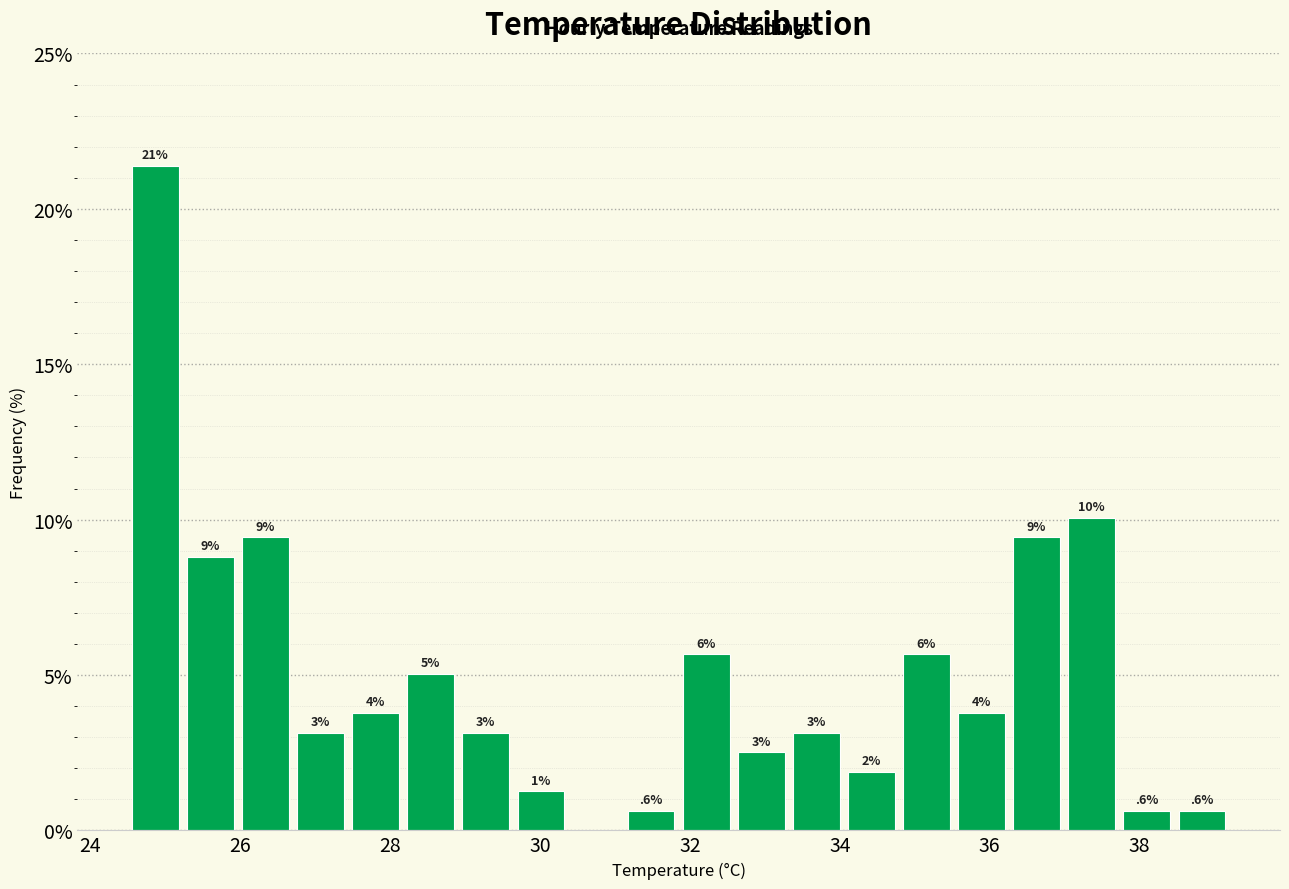

Around what value on the x-axis is the tallest bar? Give the approximate position of its centre, as read against the axis.

24.8